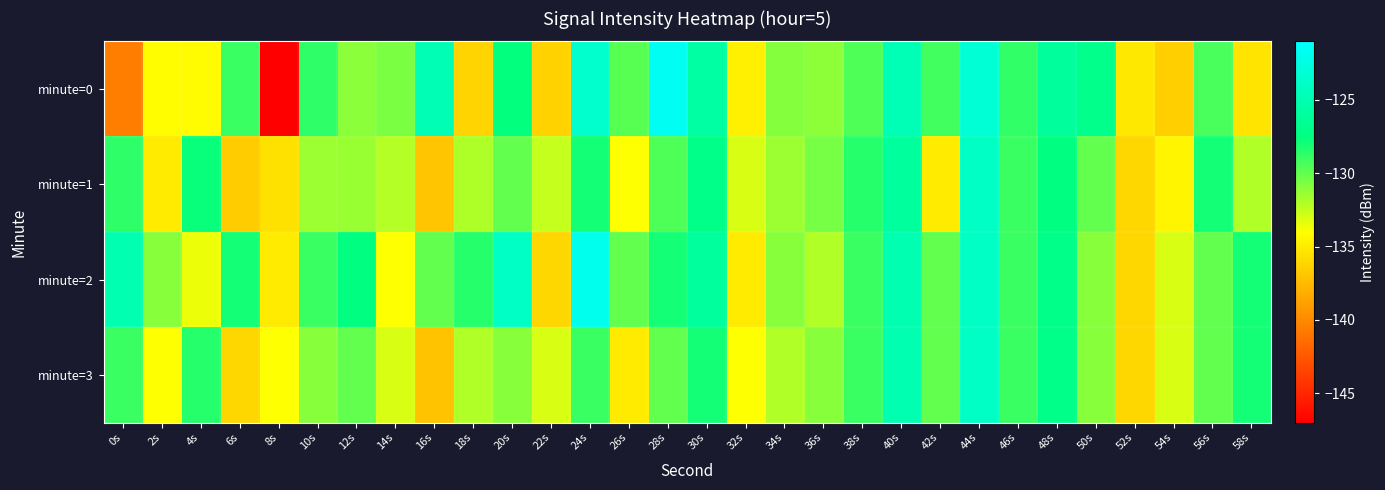

What is the smallest value displayed?

-146.9